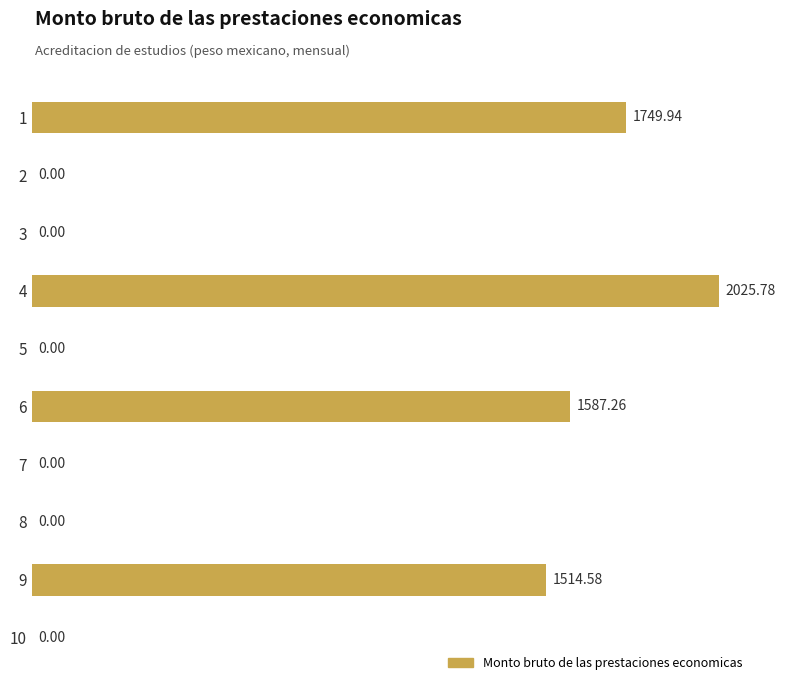

What is the sum of all values?

6877.6